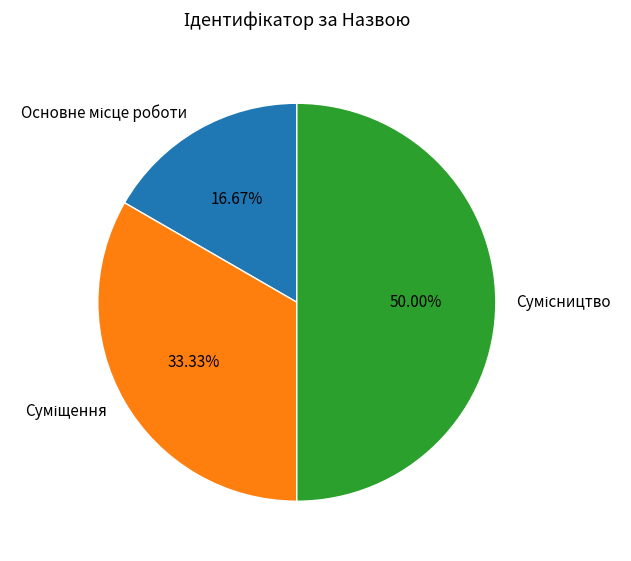

What is the ratio of the value at Основне місце роботи to the value at Сумісництво?

0.3